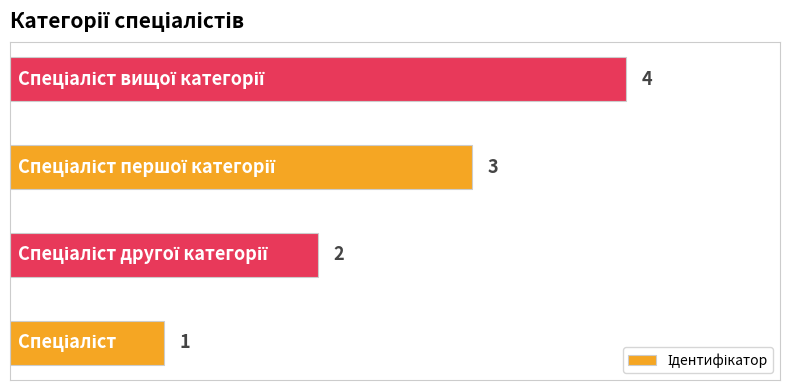

What is the difference between the maximum and minimum values?

3